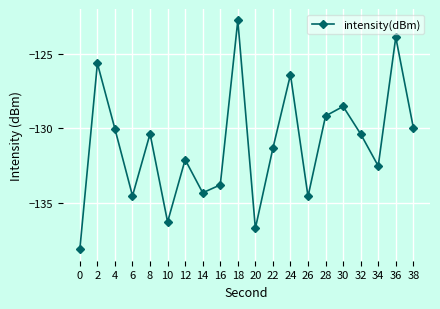

Is it true that the value at 2 is -125.7?

True